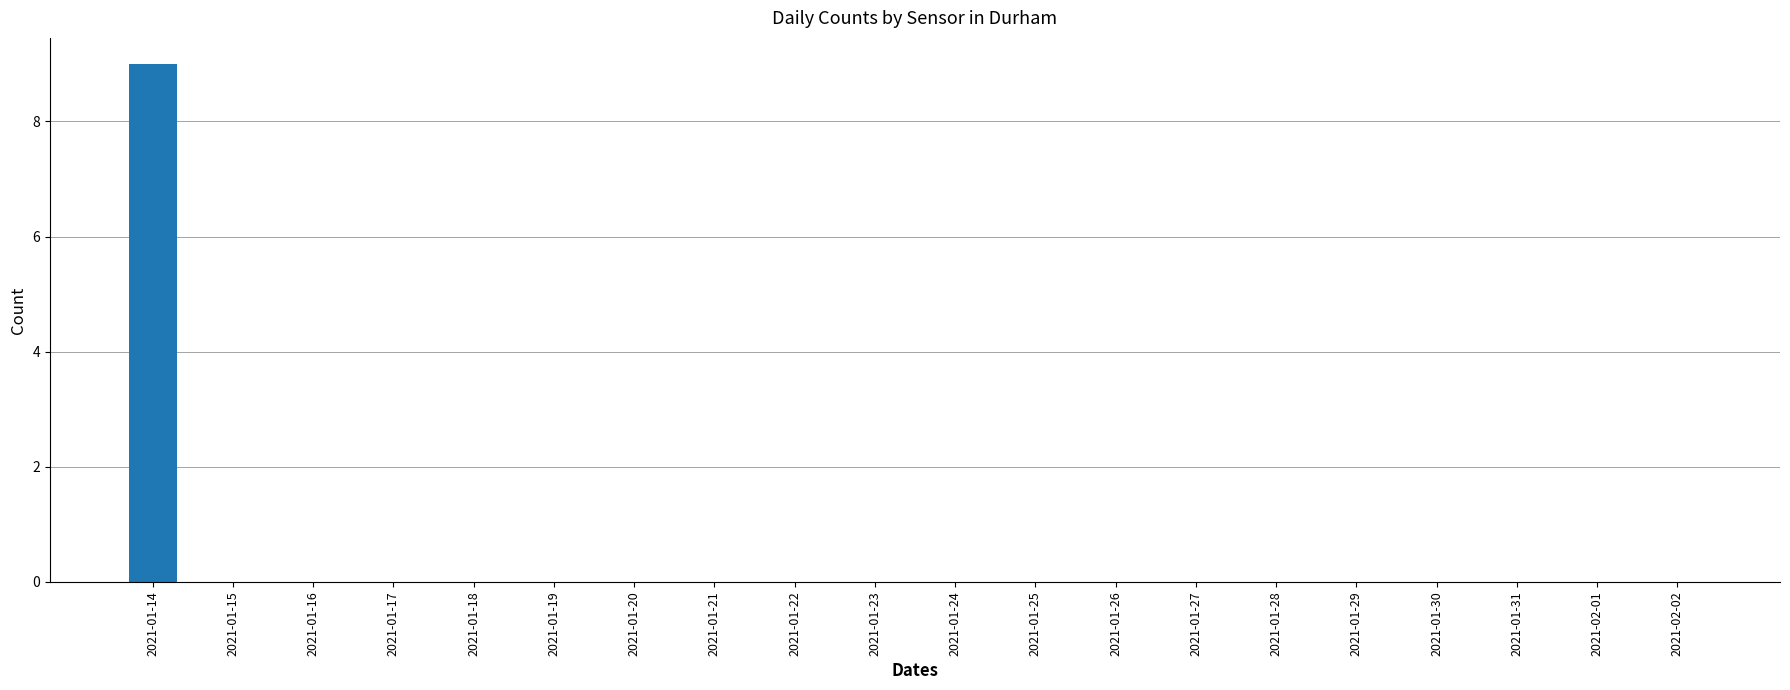

Which label corresponds to the largest value in the chart?

2021-01-14